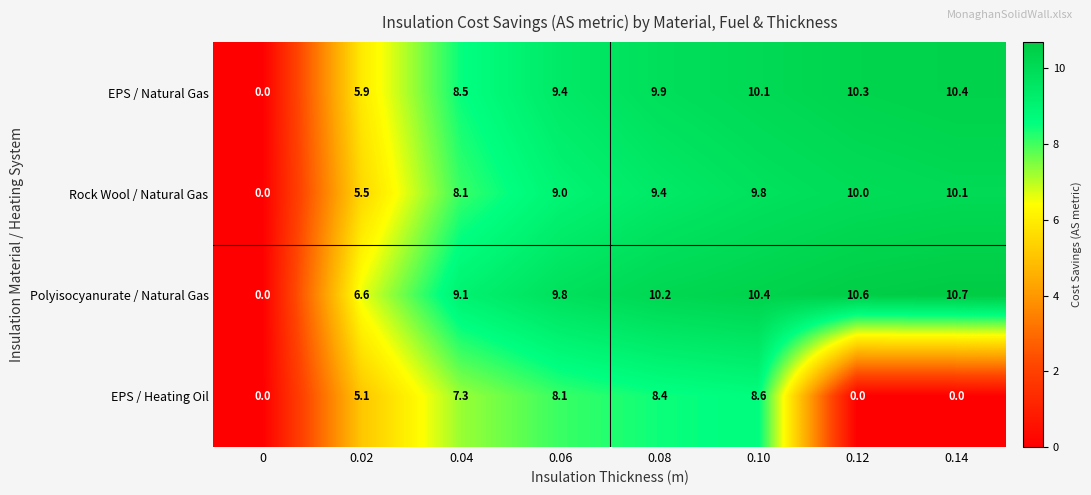

Is it true that EPS / Heating Oil equals -5.9 at 0.14?

False